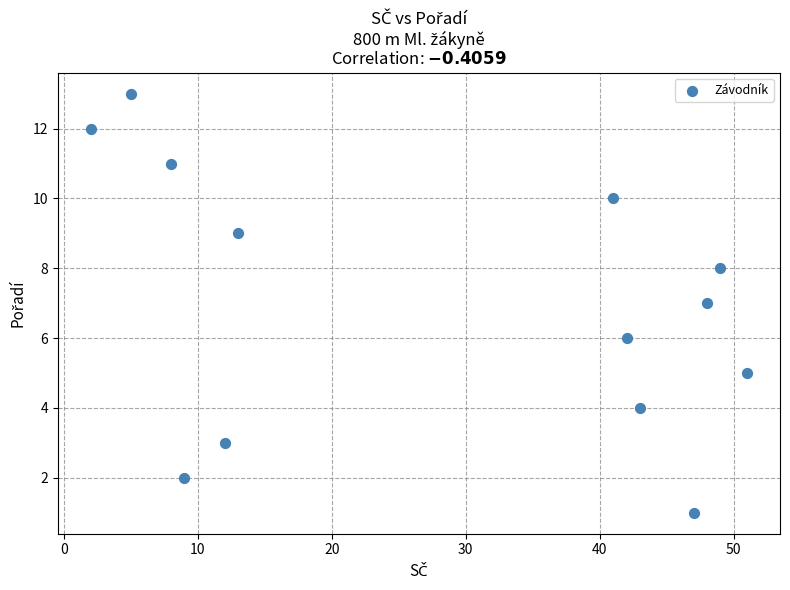

What is the range of Y values (max minus min)?

12